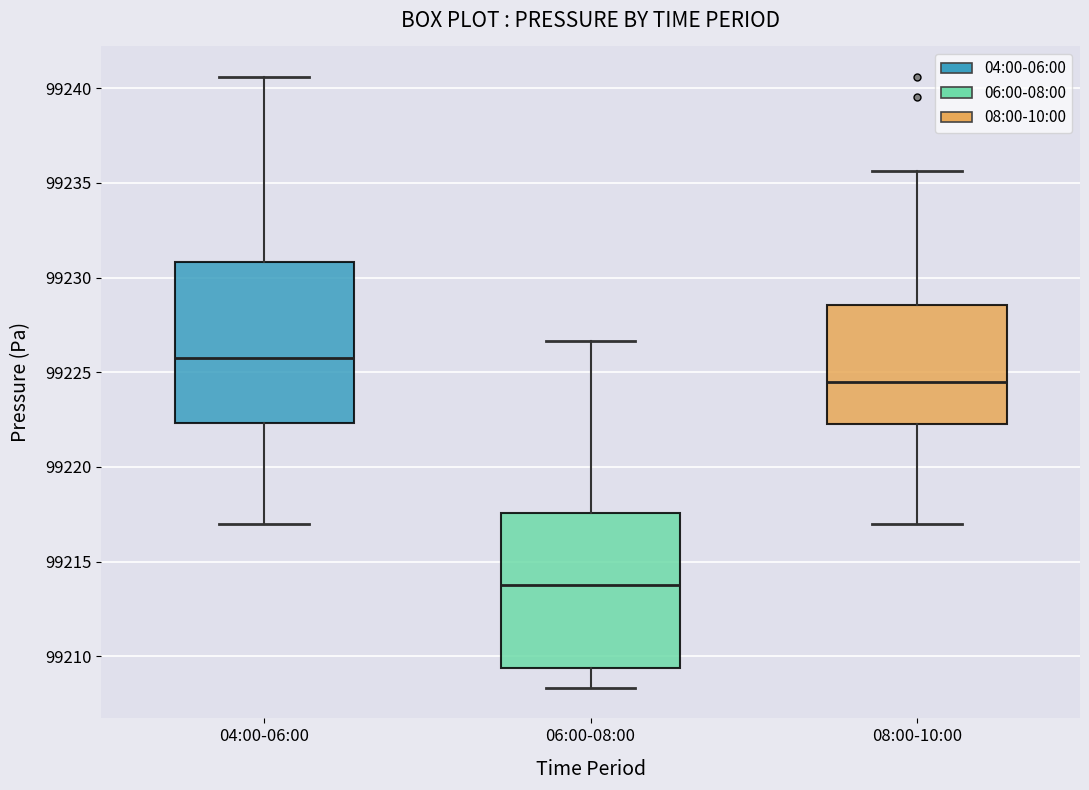

Where is the upper edge of the box for 06:00-08:00 on the y-axis? The values are not printed on the chart, so give them approximately, as read against the axis.

99217.5